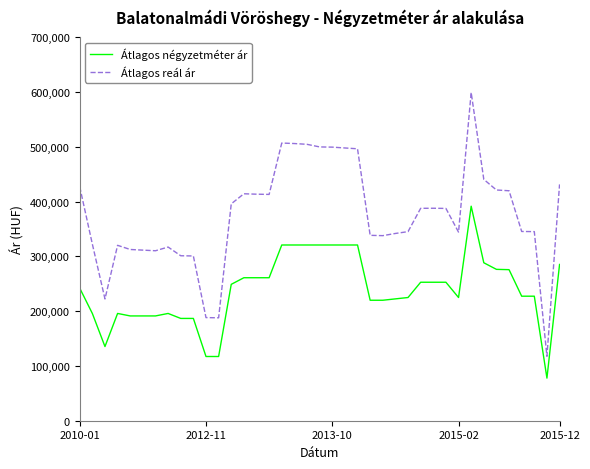

Rank the series by their average value, from lowest to highest.

Átlagos négyzetméter ár, Átlagos reál ár